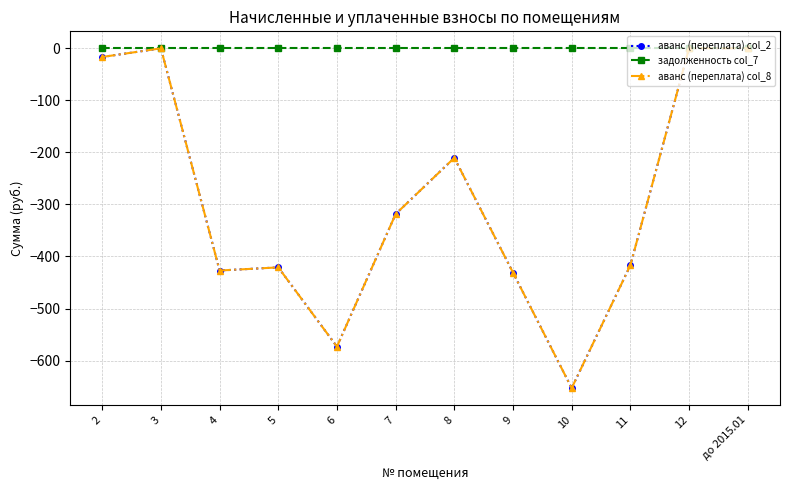

Which series has the largest total across all categories?

задолженность col_7